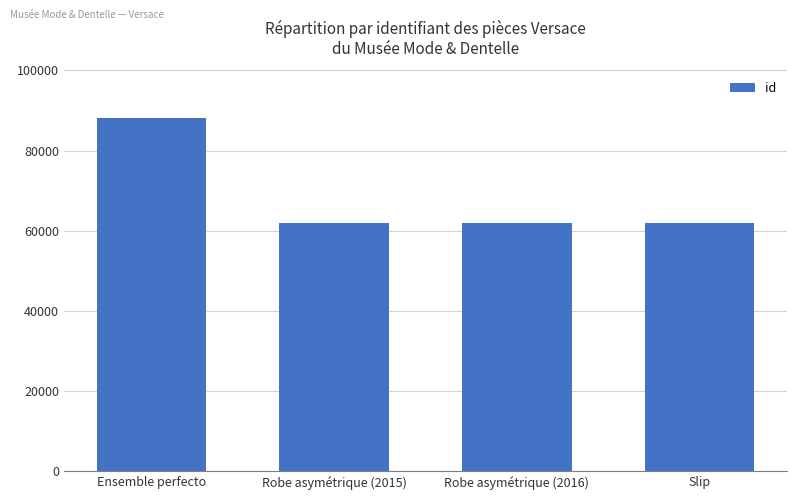

The chart shows a value of 143458 at Ensemble perfecto. True or false?

False